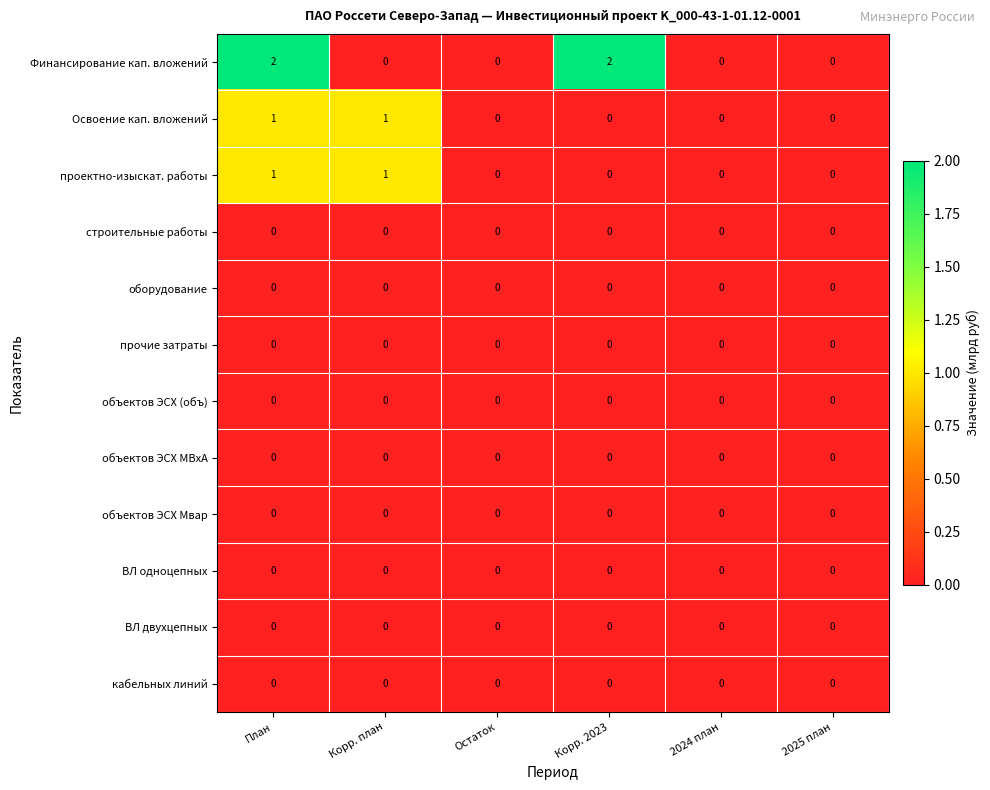

Between План and 2025 план, which series saw the biggest shift?

Финансирование кап. вложений